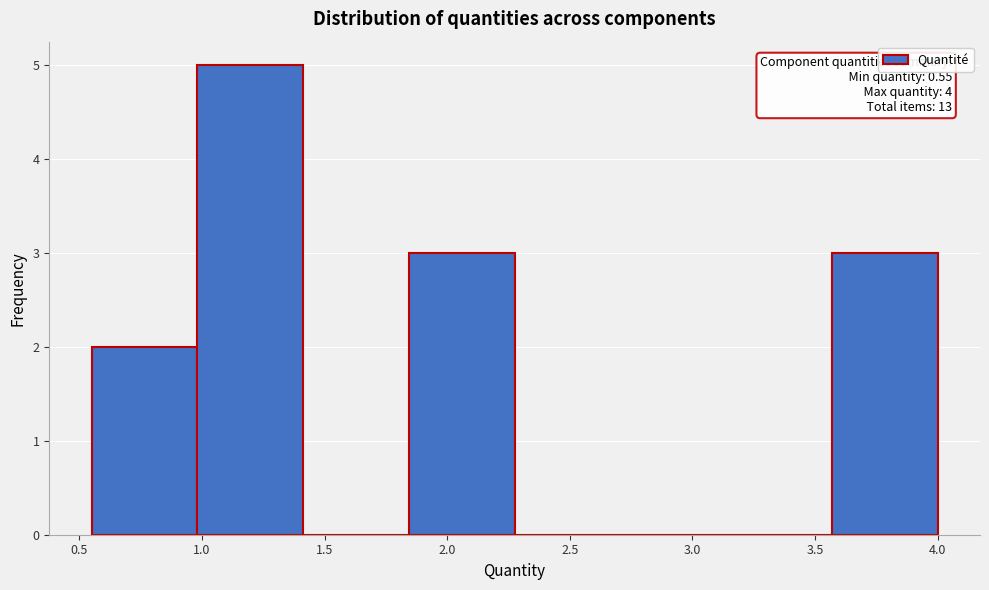

Over which range of the x-axis is the bar tallest?

1.00 to 1.40